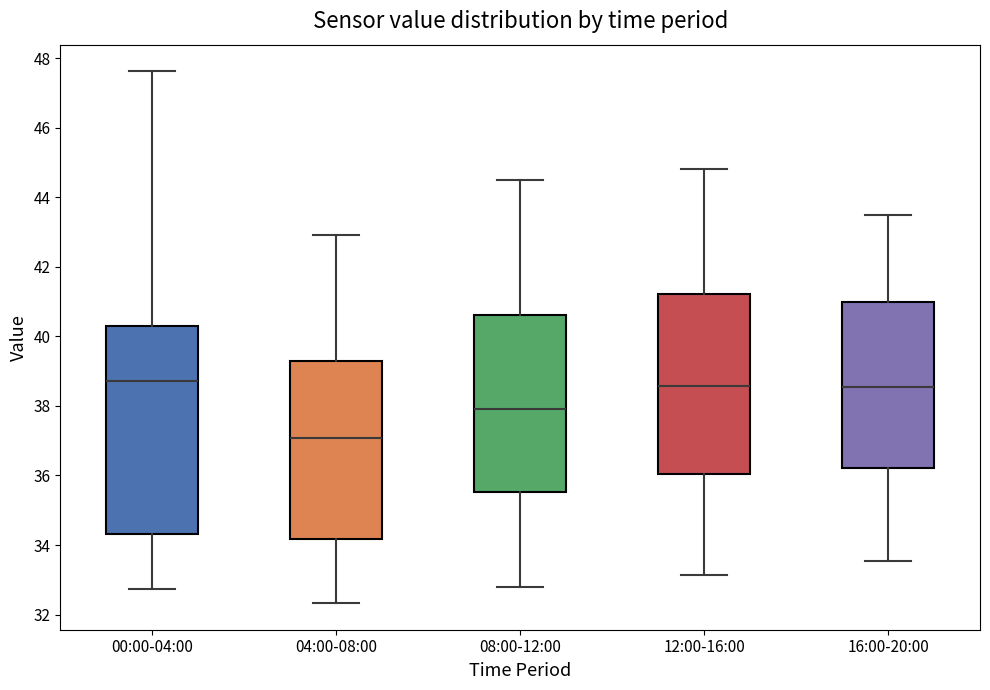

Which box's median line is the lowest?

04:00-08:00